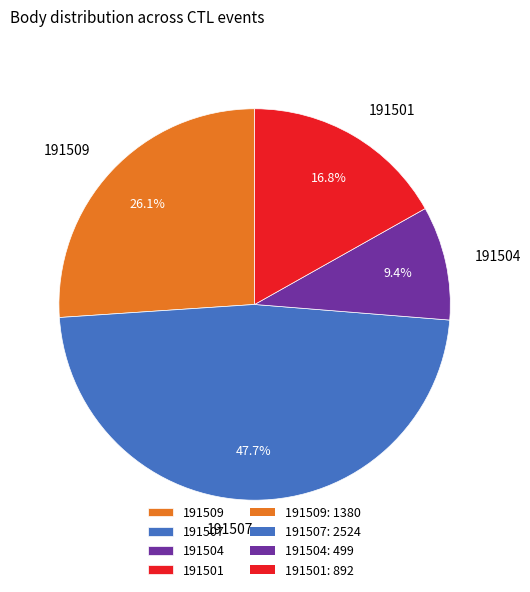

To the nearest percent, what is the difference between the largest and smallest slice percentages?

38%